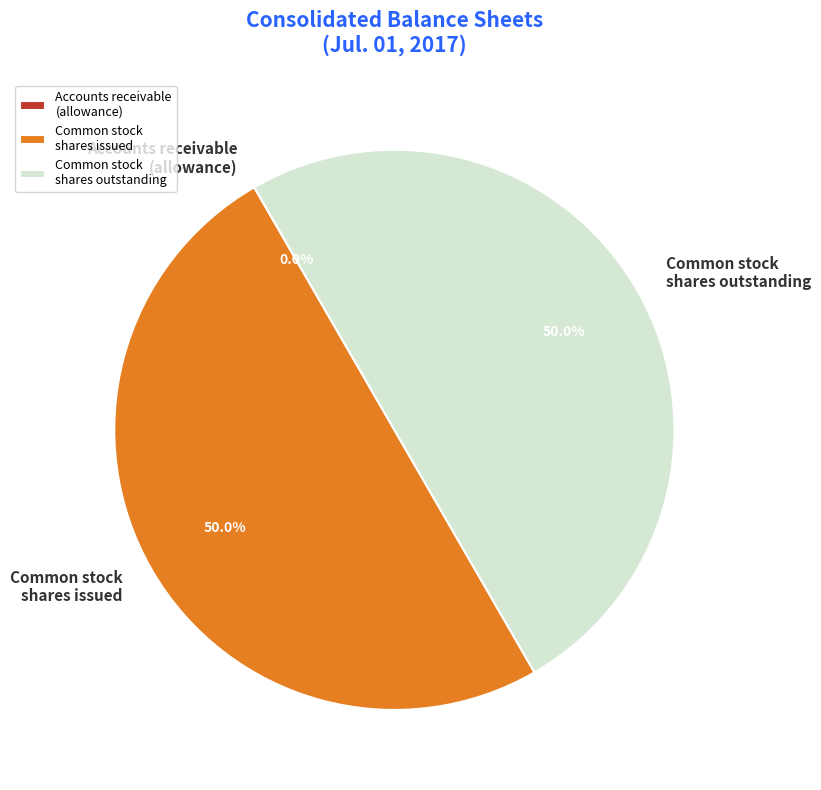

What is the ratio of the value at Common stock shares outstanding to the value at Common stock shares issued?

1.0